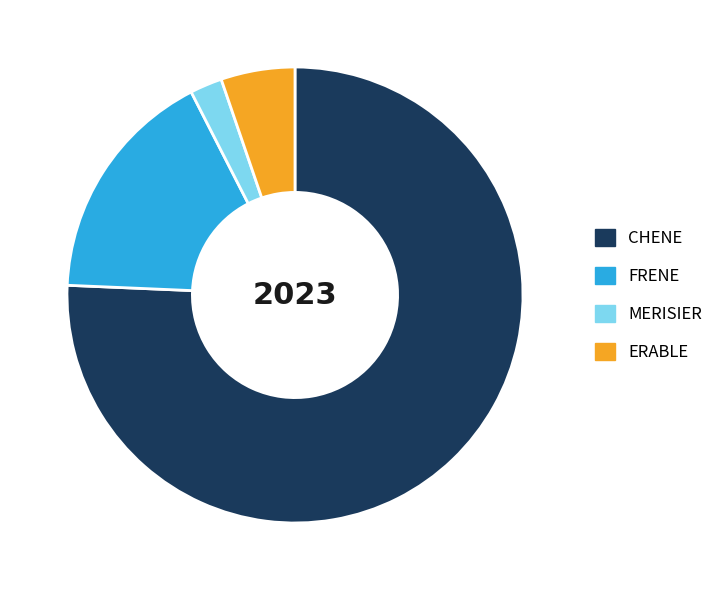

How many slices are in this pie chart?

4